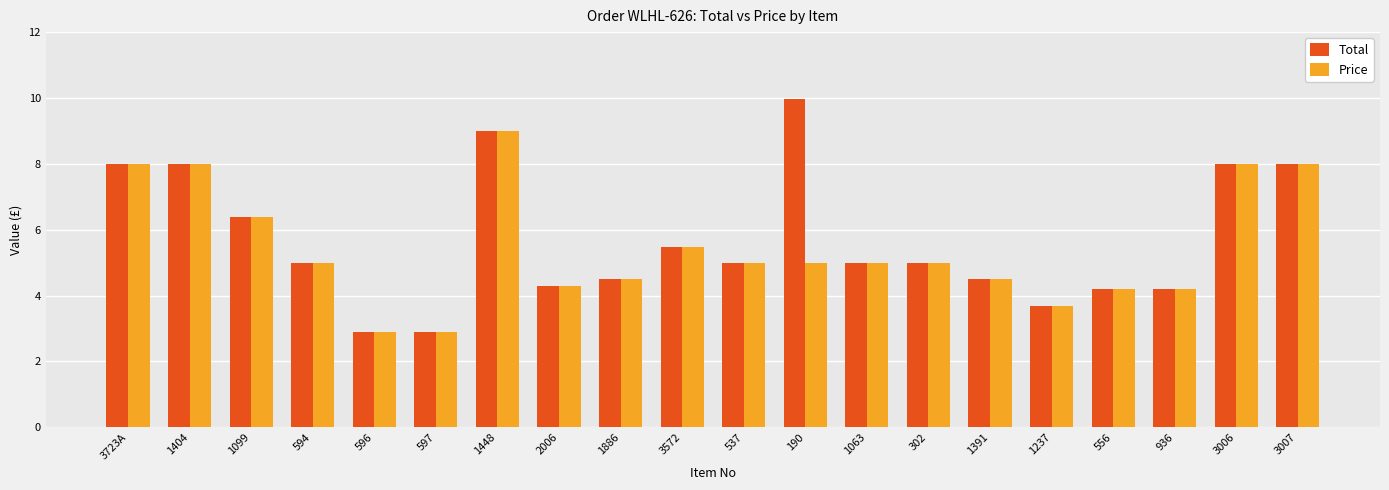

At which category does the chart reach its peak across all series?

190